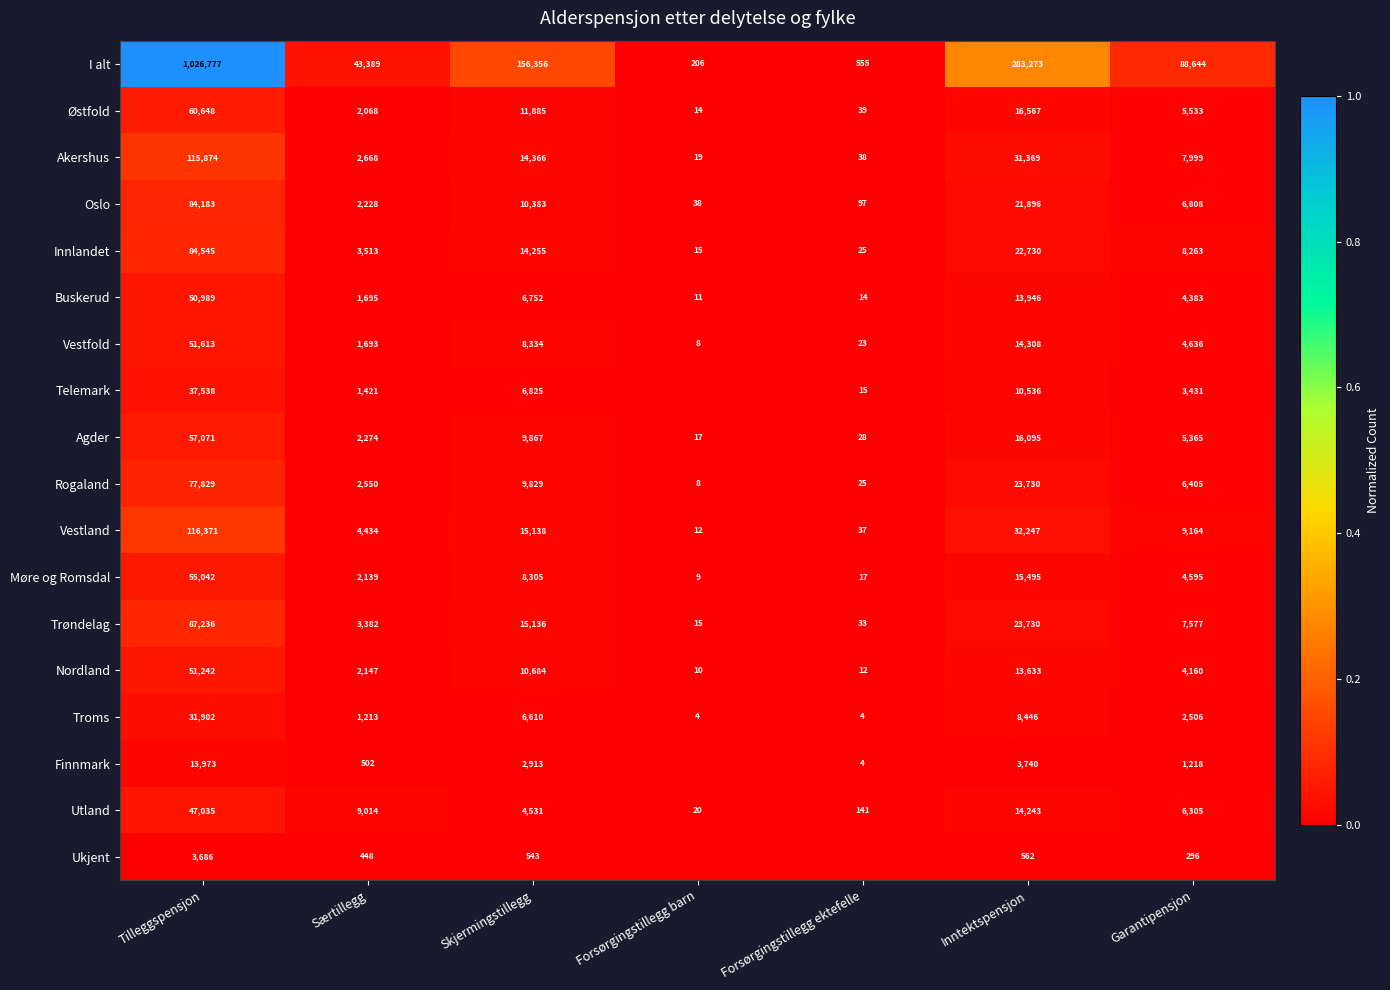

Rank the series at Særtillegg from highest to lowest value.

I alt, Utland, Vestland, Innlandet, Trøndelag, Akershus, Rogaland, Agder, Oslo, Nordland, Møre og Romsdal, Østfold, Buskerud, Vestfold, Telemark, Troms, Finnmark, Ukjent